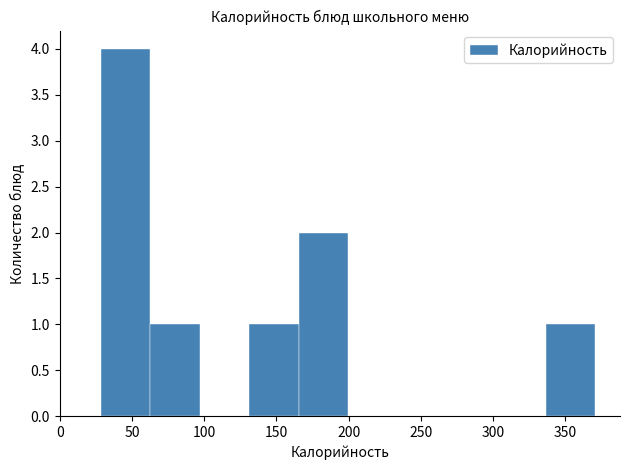

Reading left to right, list every bar in this chart as the range it spans on the x-axis followed by its height. Neither the bar edges nor the heights are printed on the chart, so give them approximately, as read against the axes.

30 to 65: 4
65 to 95: 1
95 to 130: 0
130 to 165: 1
165 to 200: 2
200 to 235: 0
235 to 270: 0
270 to 300: 0
300 to 335: 0
335 to 370: 1